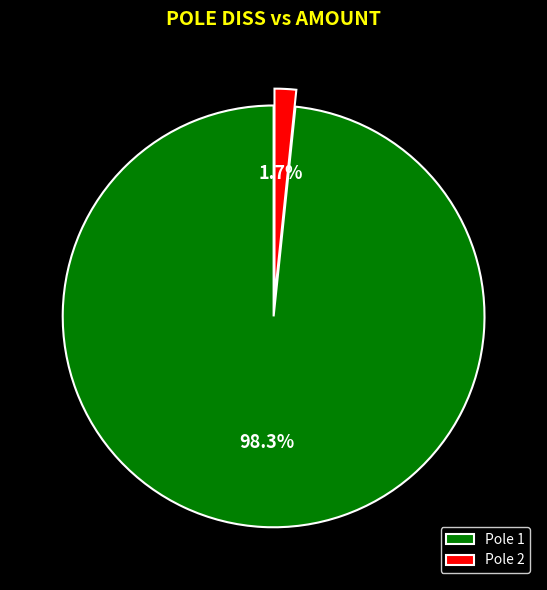

To the nearest percent, what is the average slice percentage?

50%